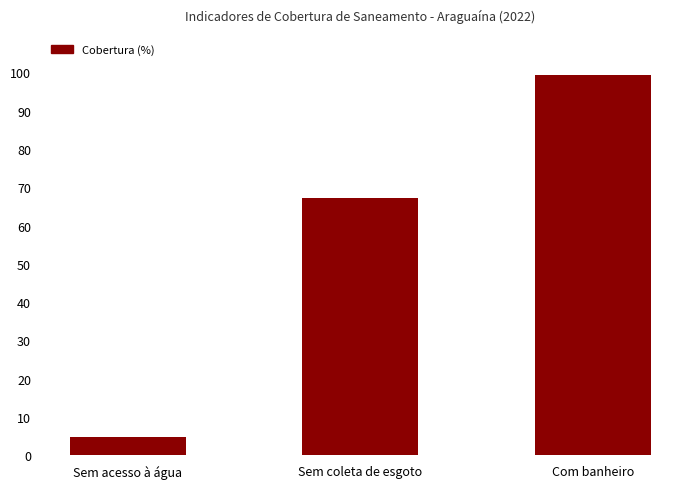

What is the value of the 3rd bar from the left?

99.3